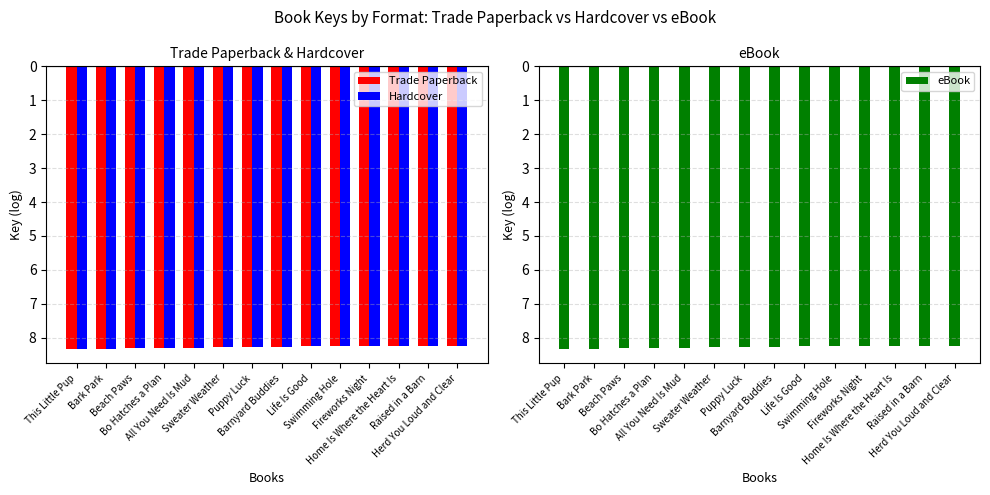

At how many categories does at least one series exceed 8?

14